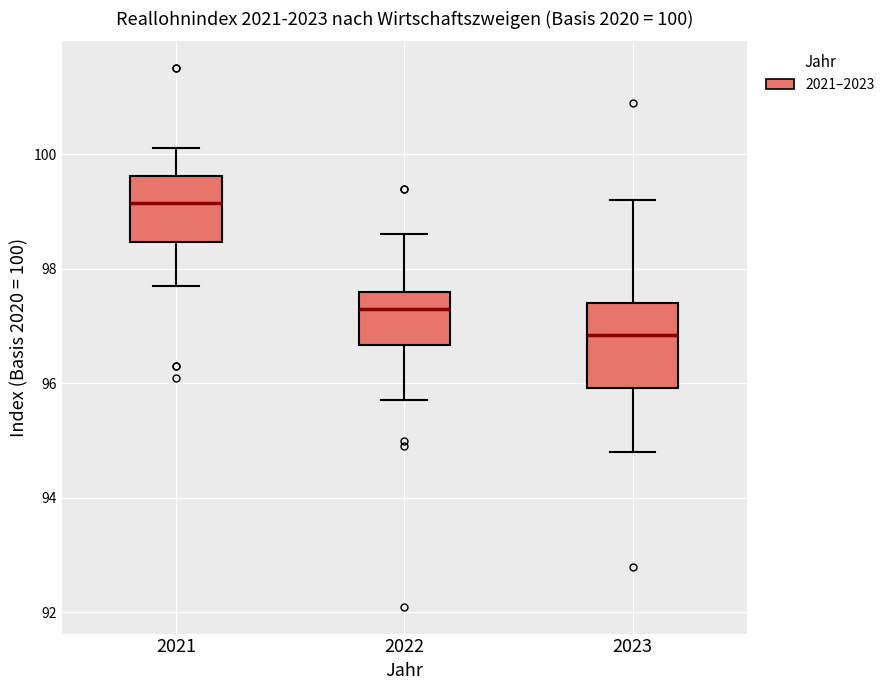

Which box is the tallest, from its lower edge to its upper edge?

2023